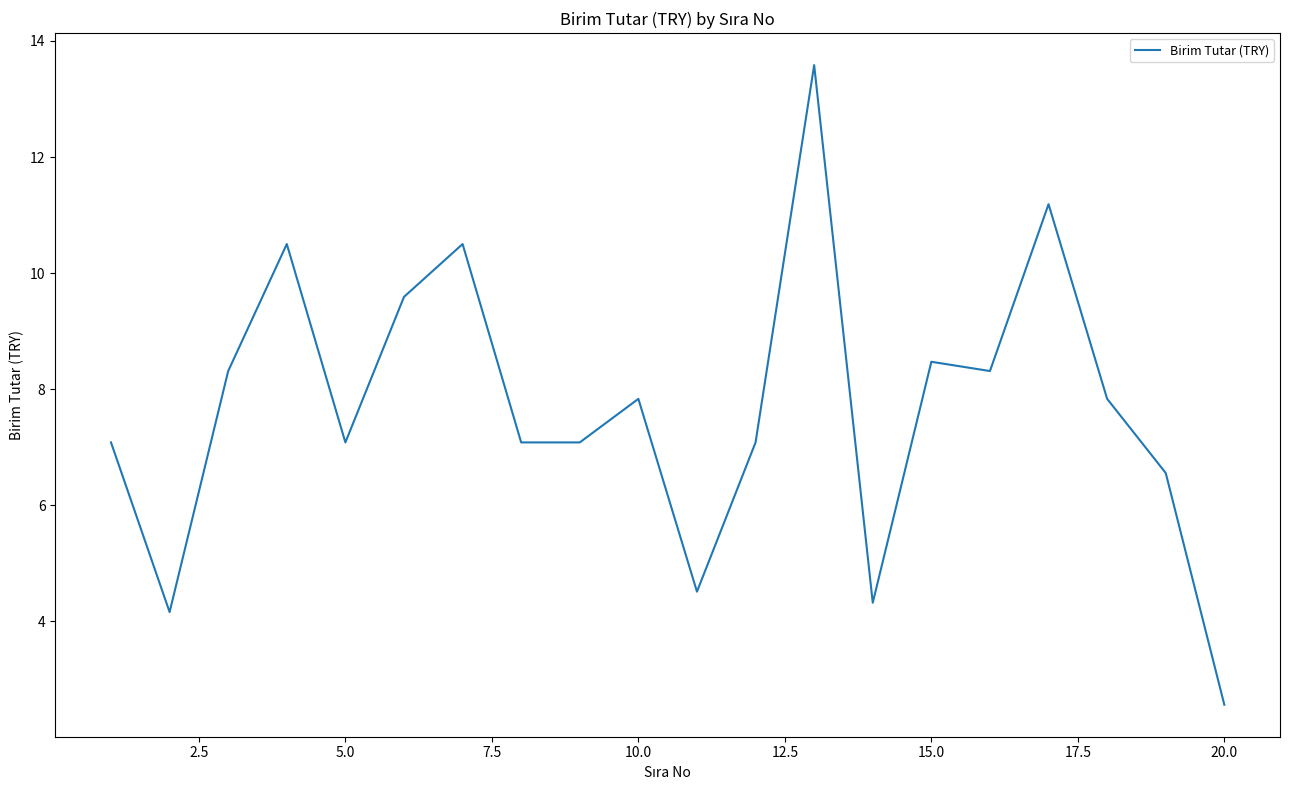

What is the maximum value shown in the chart?

13.6